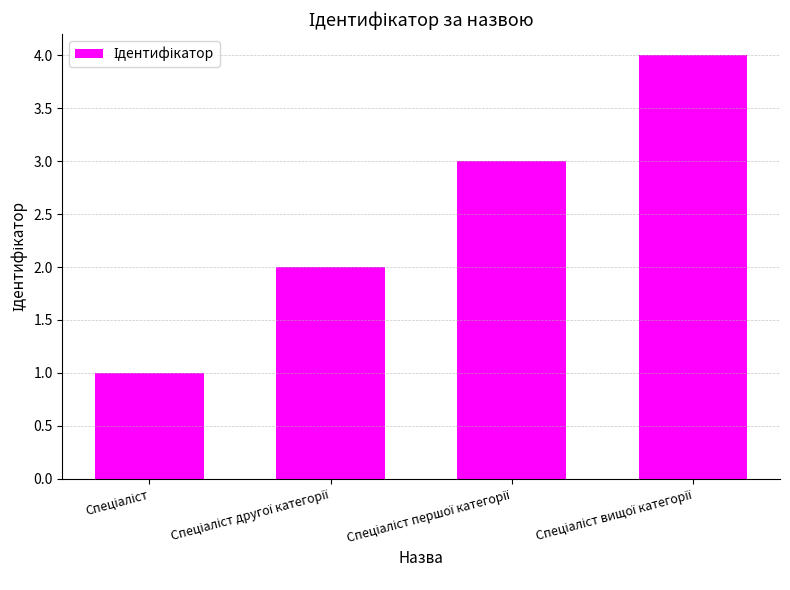

What is the maximum value shown in the chart?

4